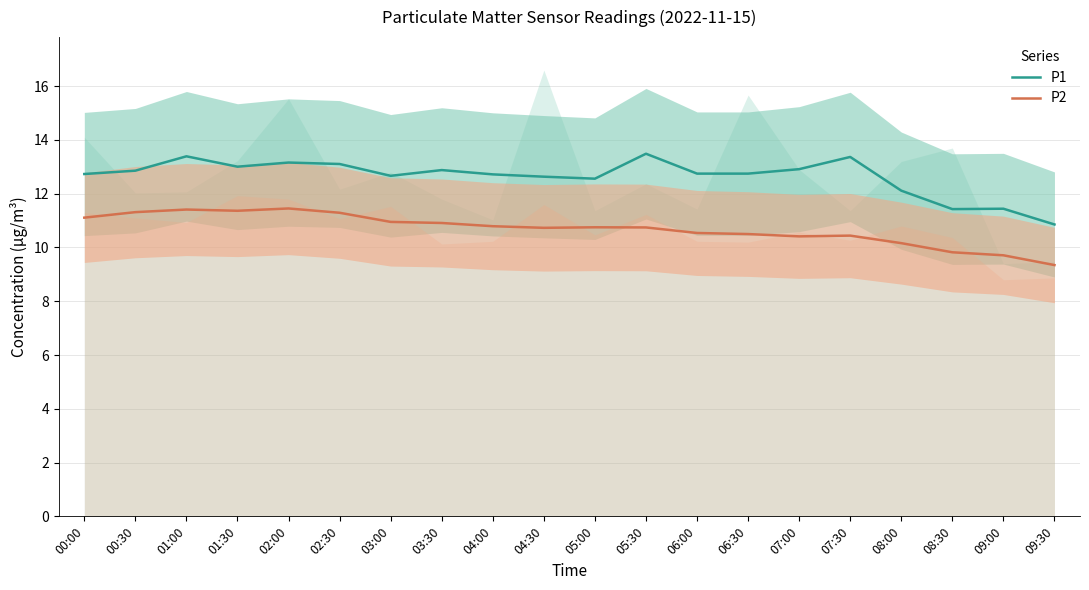

True or false: P1 and P2 cross at least once.

False